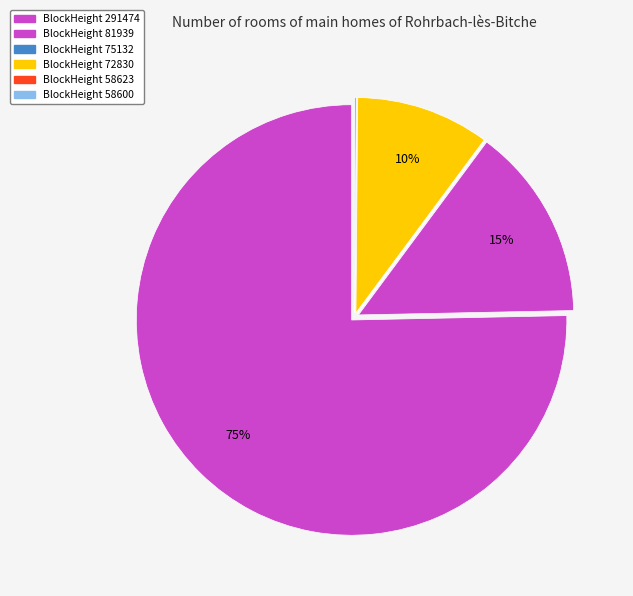

Which slice is the largest?

291474